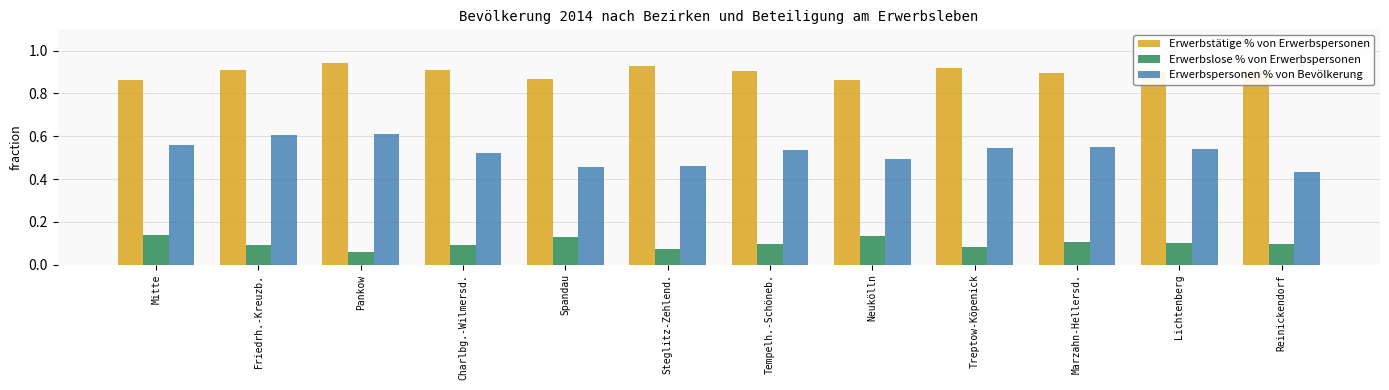

Which series has the largest range (max minus min)?

Erwerbspersonen % von Bevölkerung